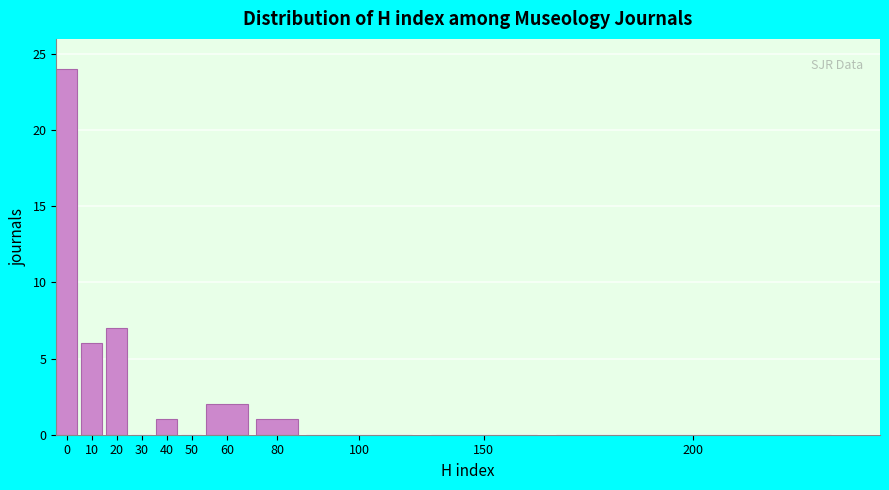

Reading left to right, transcribe all the data shown in this chart.

0=24	10=6	20=7	30=0	40=1	50=0	60=2	80=1	100=0	150=0	200=0